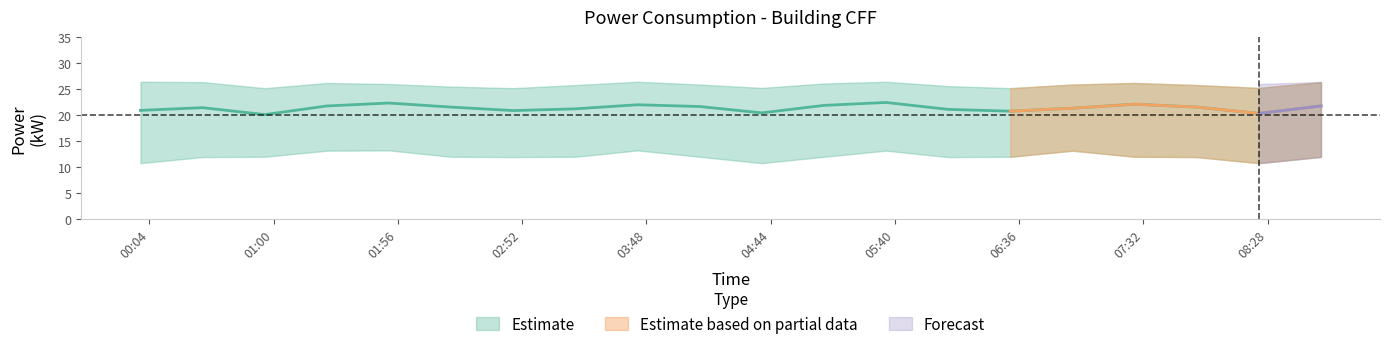

Where is the first local minimum for power_mean?

01:00